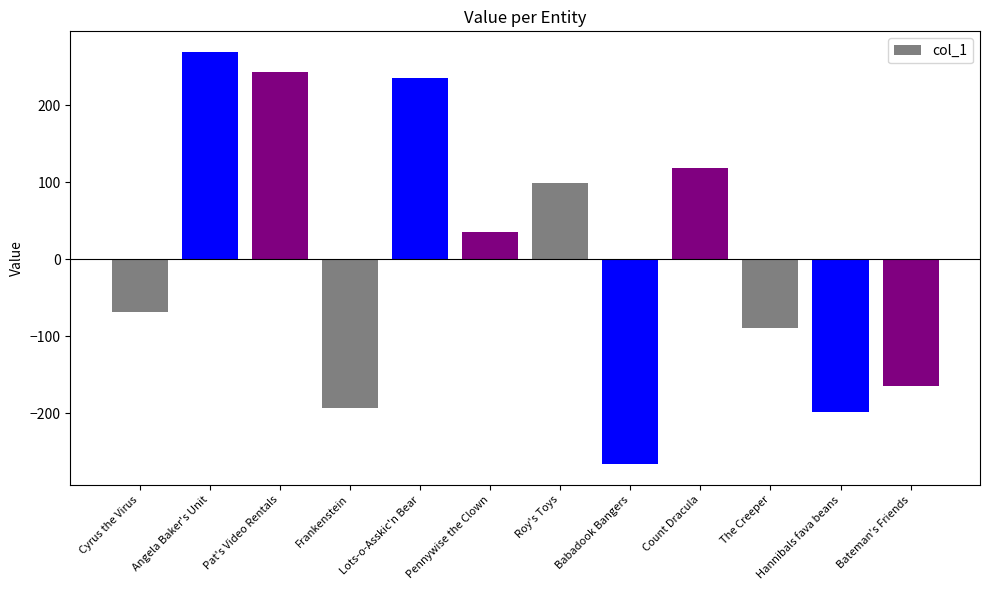

How many bars are there in total?

12